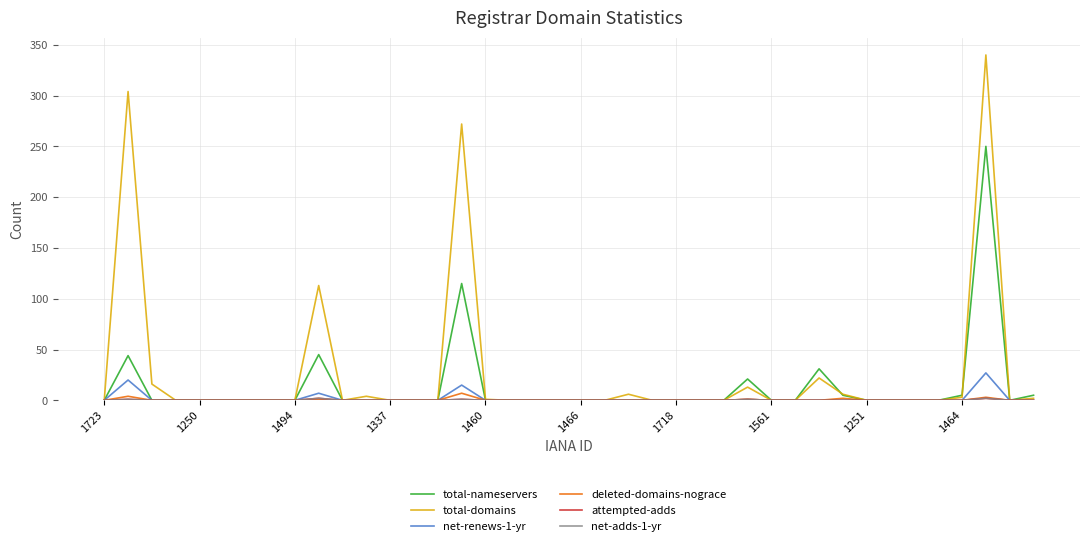

Which series has the largest total across all categories?

total-domains